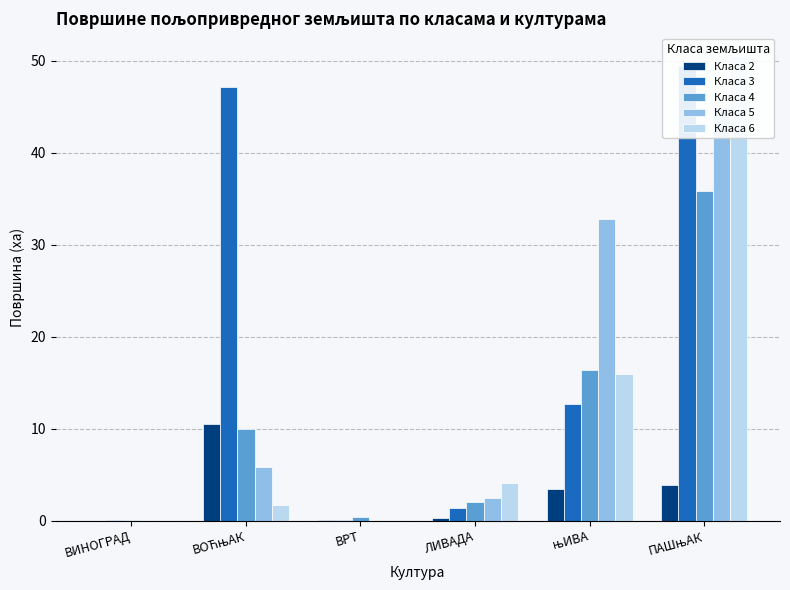

What is the difference between the highest and lowest values at њИВА?

29.4